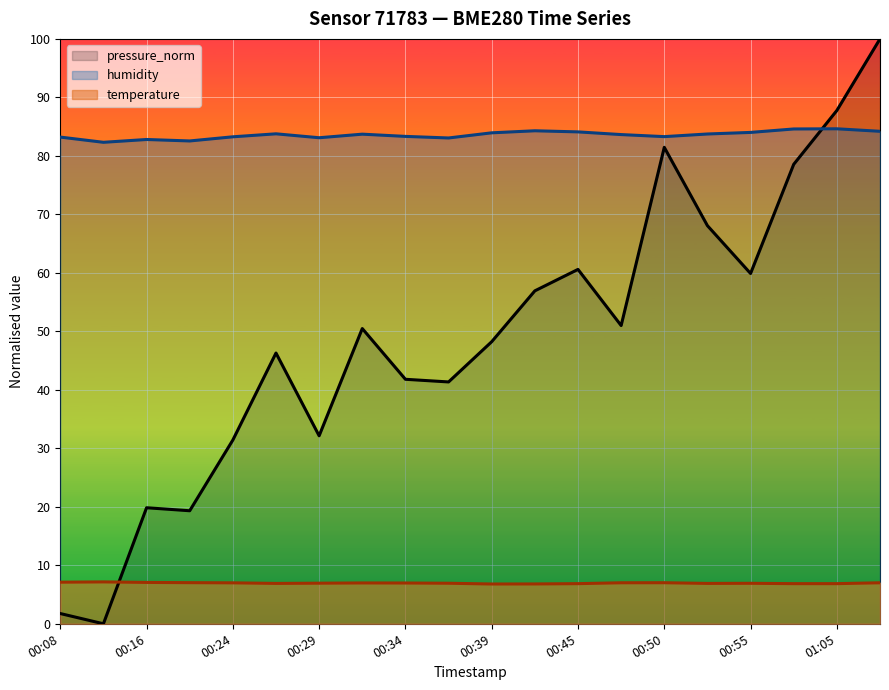

In humidity, how many points are higher than both neighbors (excluding endpoints)?

5